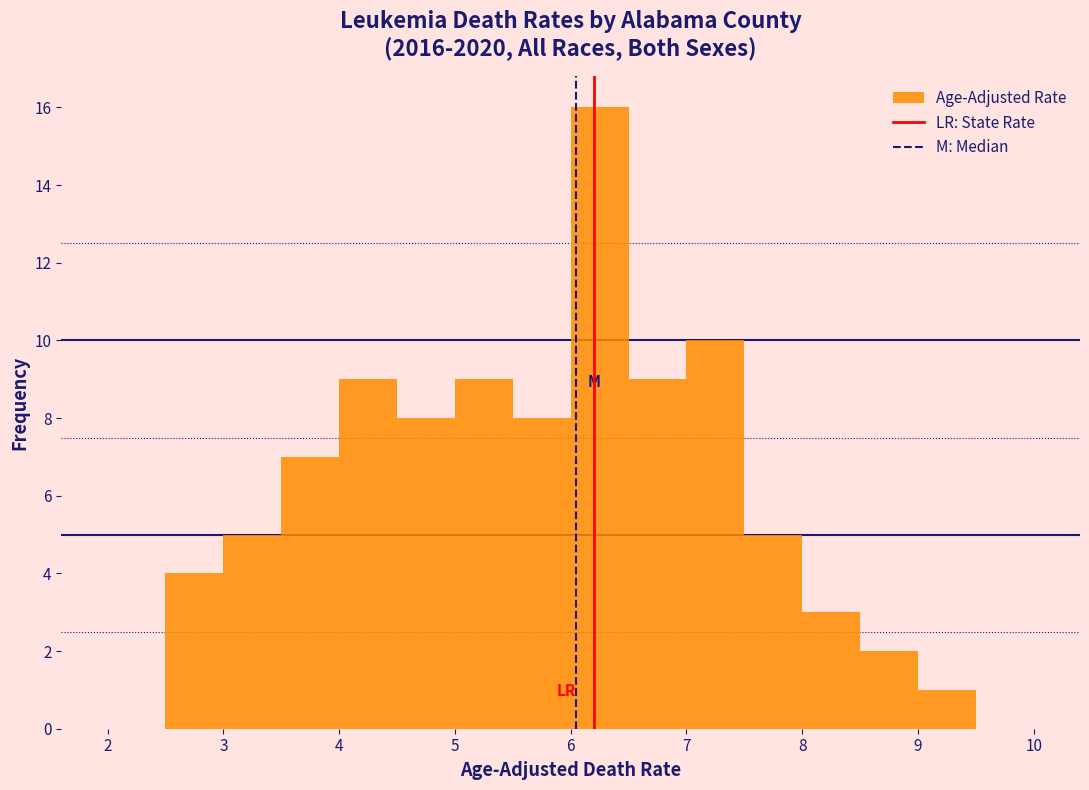

How tall is the bar that spans 7.5 to 8.0 on the x-axis? The values are not printed on the chart, so give them approximately, as read against the axis.

5